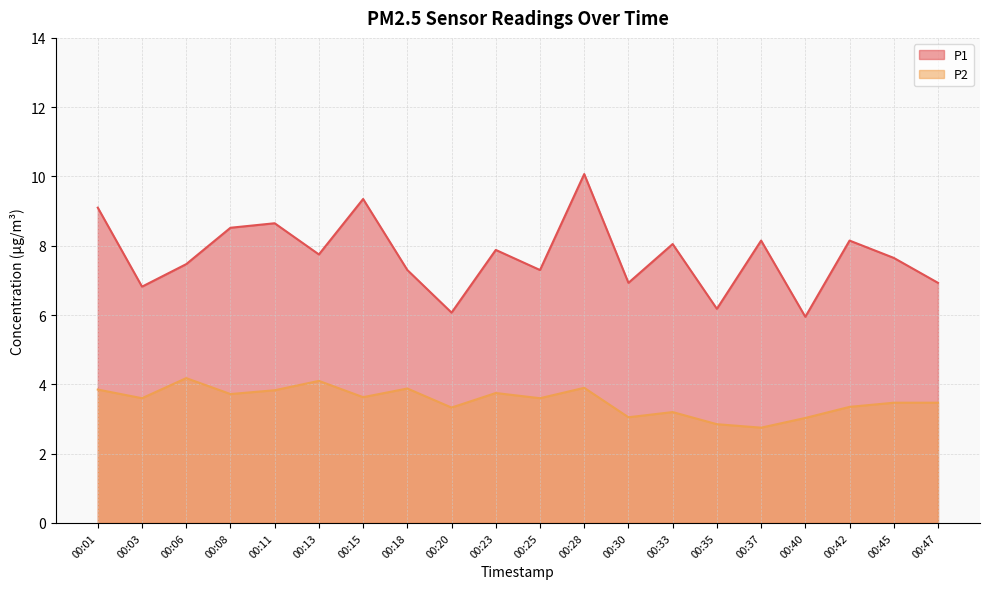

The P1 series shows 14.5 at 00:37. True or false?

False